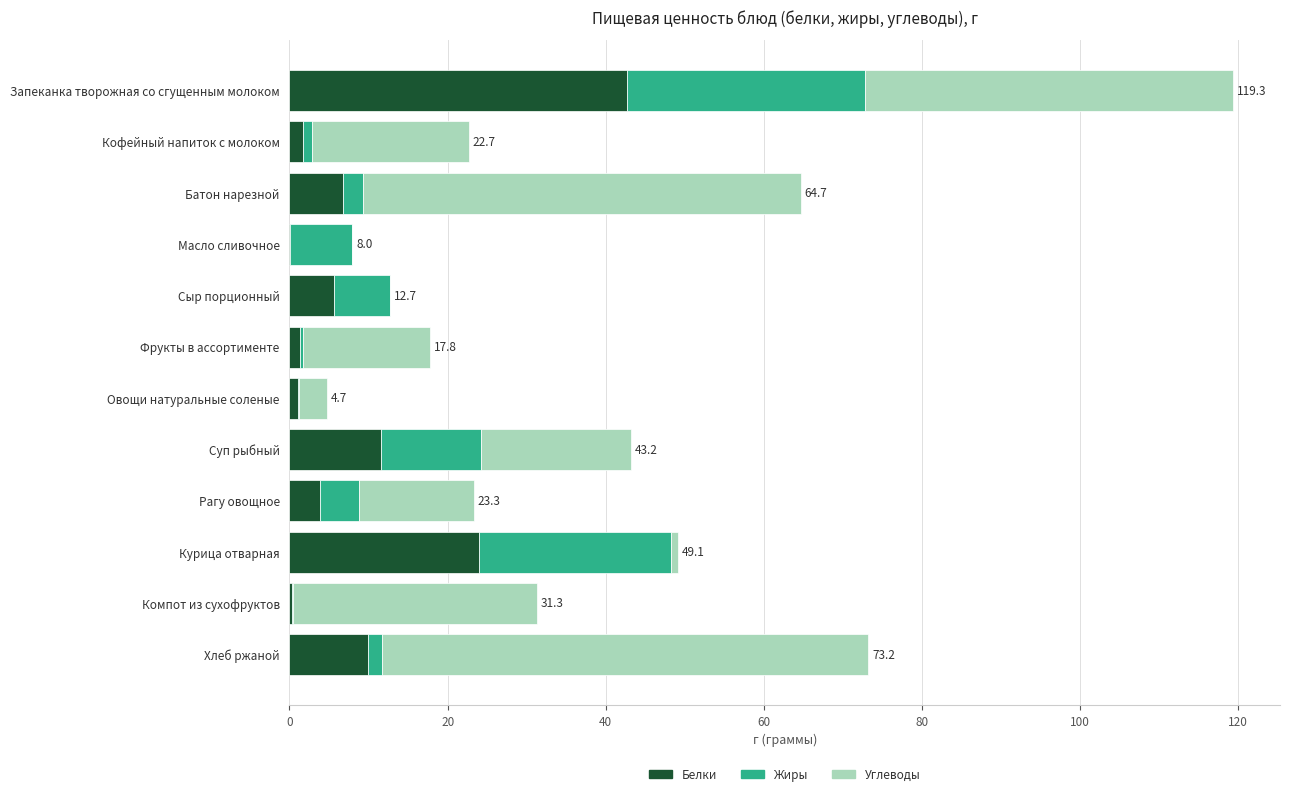

What is the total value across all series at Рагу овощное?

23.3